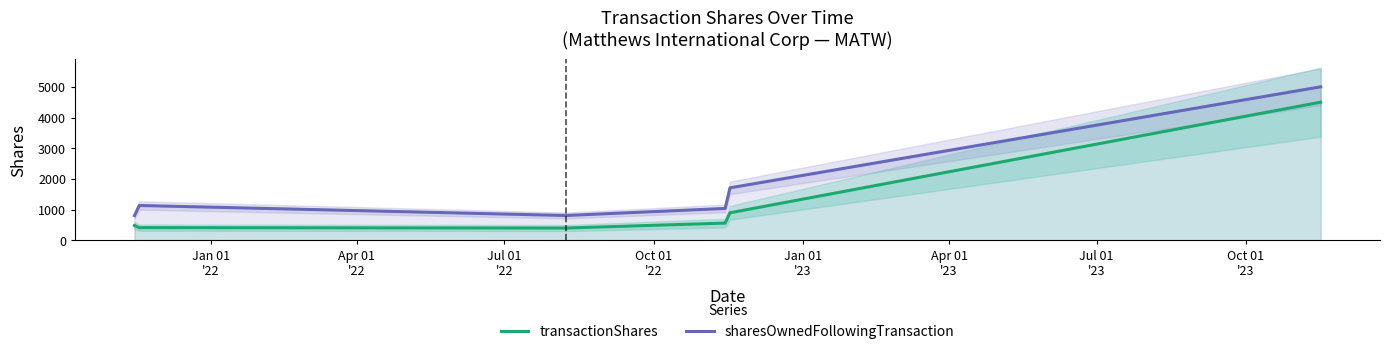

What is the average value of the sharesOwnedFollowingTransaction series?

1748